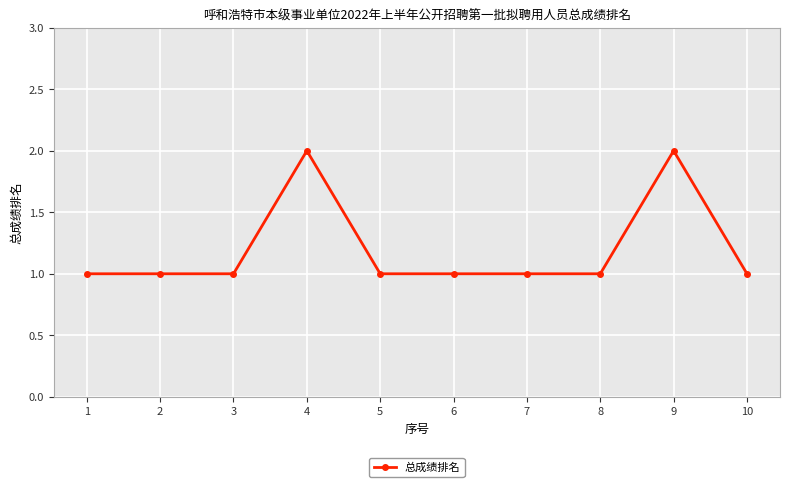

What is the value of the 5th point from the left?

1